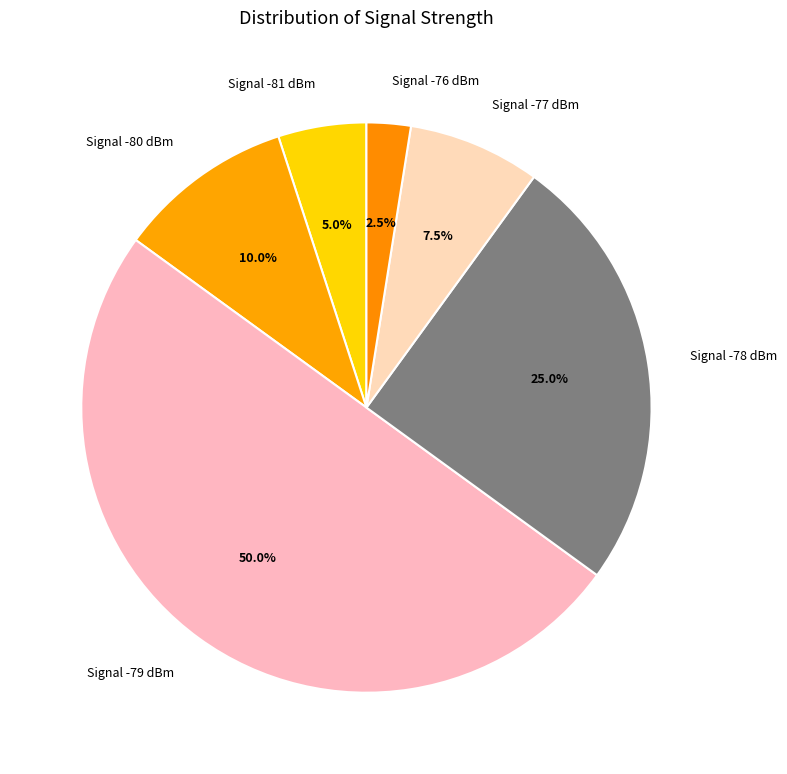

Which slice is the smallest?

Signal -76 dBm